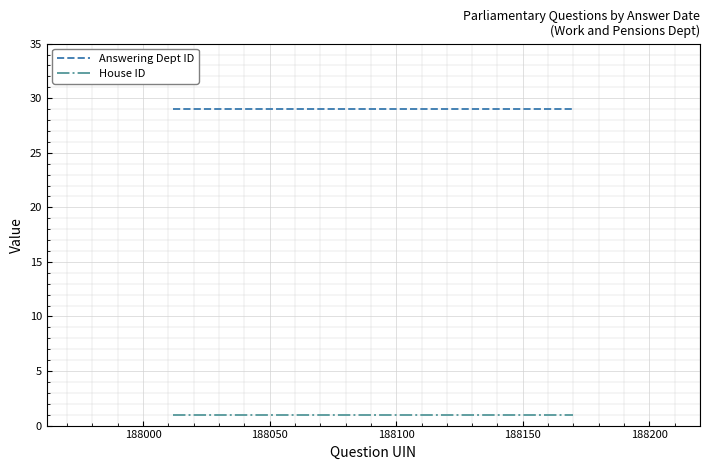

Reading left to right, list all the values displayed in this chart.

Answering Dept ID: 29	29	29	29	29	29	29	29	29	29
House ID: 1	1	1	1	1	1	1	1	1	1